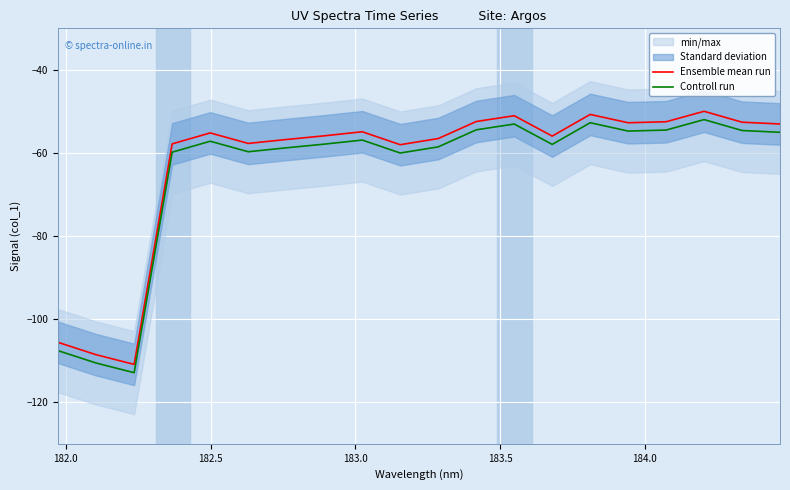

True or false: Ensemble mean run and Controll run intersect in this chart.

False